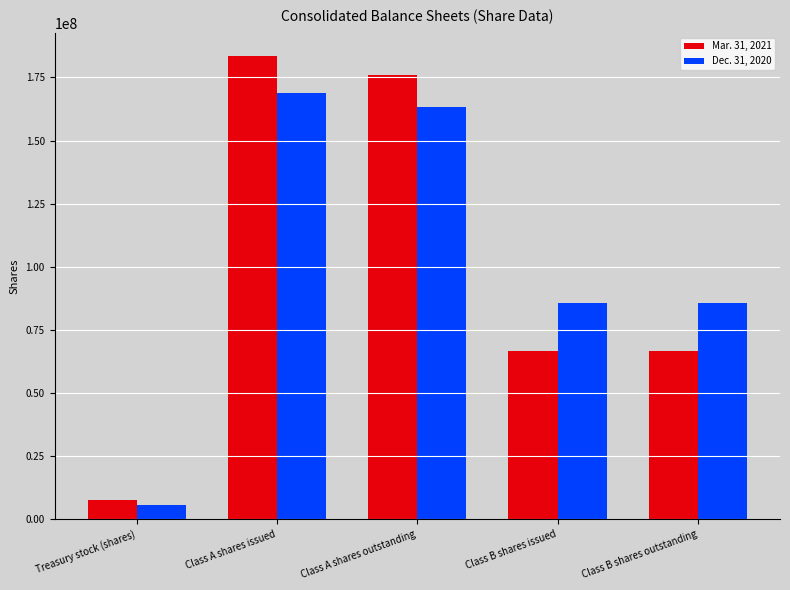

Reading right to left, what are all the values shown in this chart?

Mar. 31, 2021: 66624000	66624000	176093000	183540000	7448000
Dec. 31, 2020: 85790000	85790000	163280000	168755000	5475000